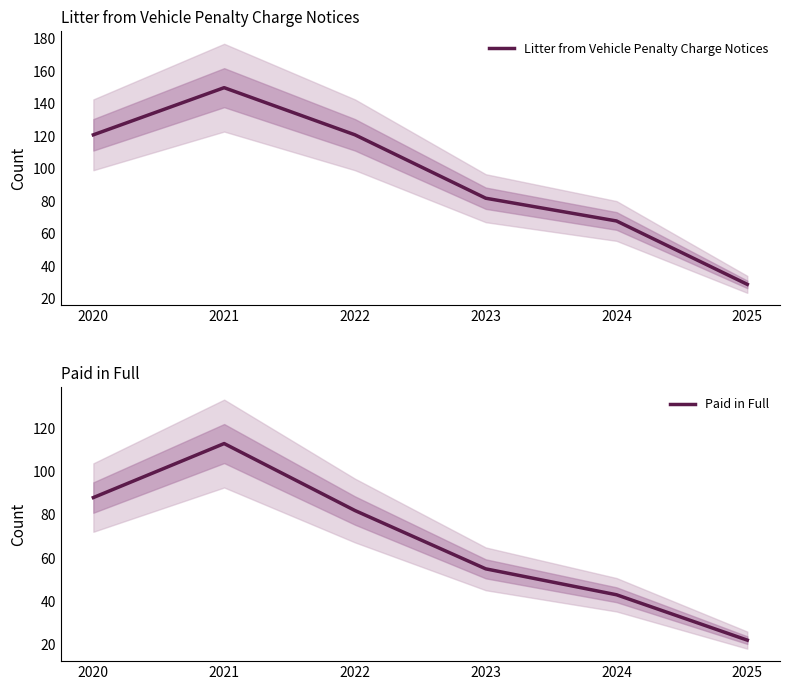

At which category is the sum across all series the highest?

2021